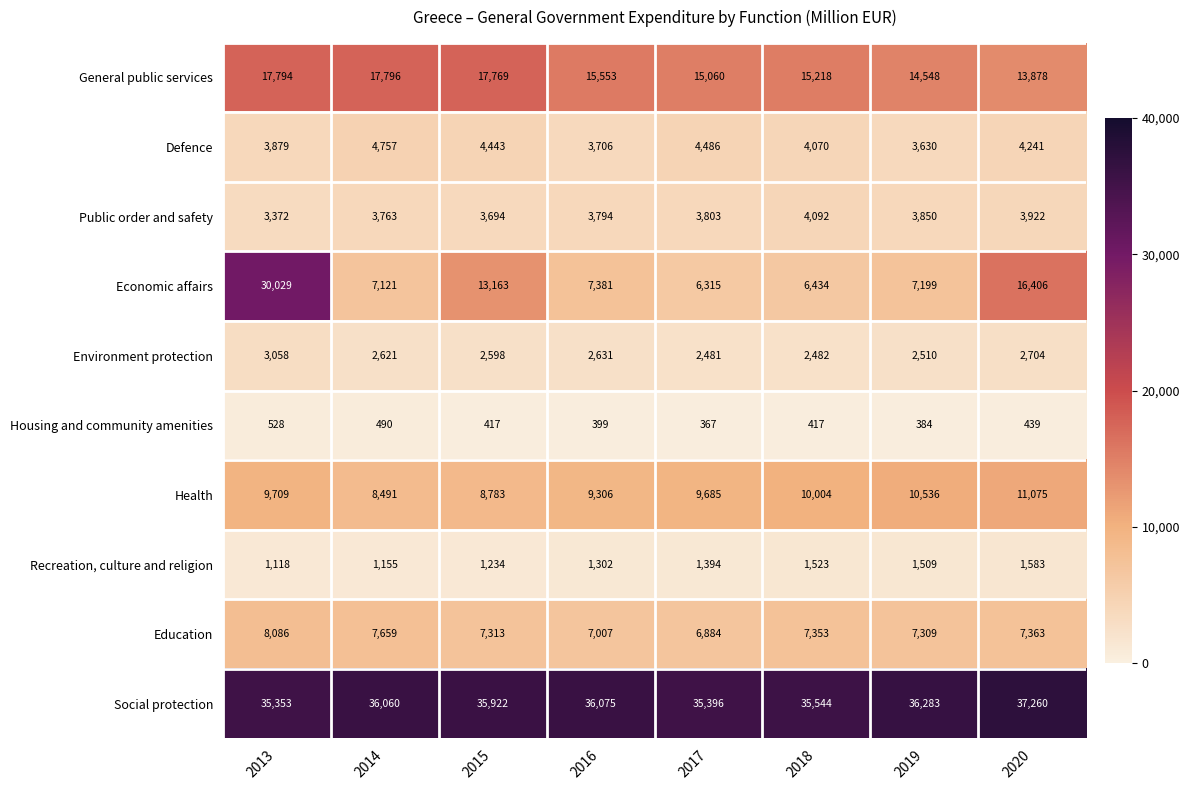

What is the sum of all General public services values?

127616